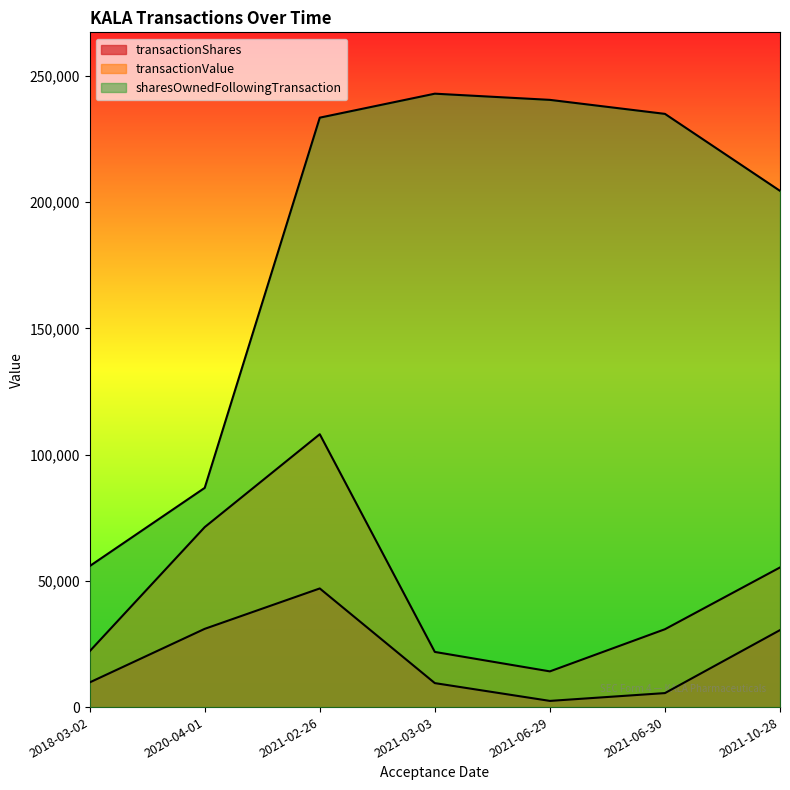

How many data points in transactionShares are less than 9769?

3